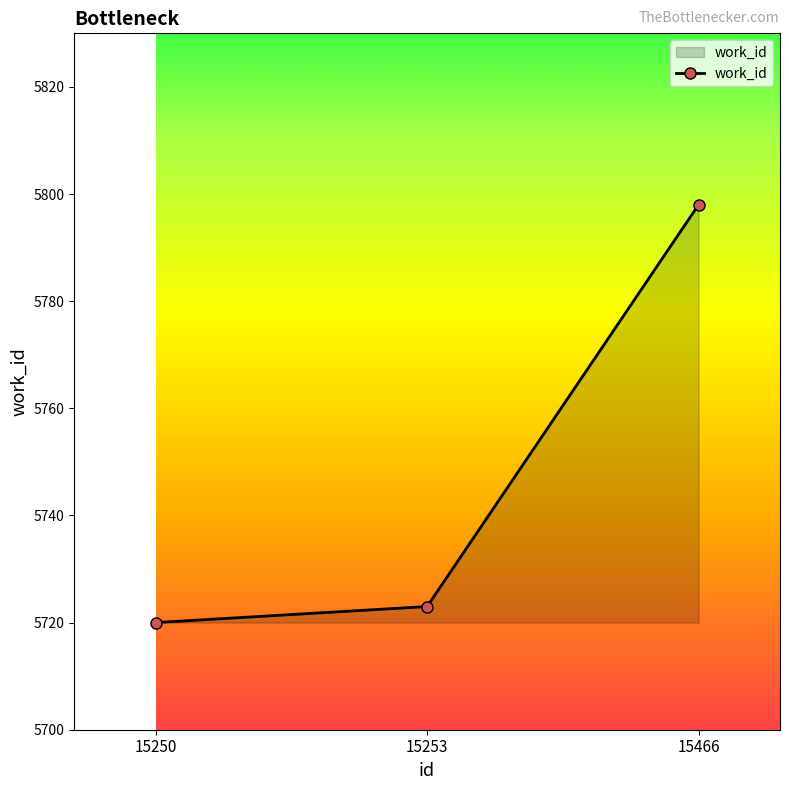

Read the value at 15250.

5720